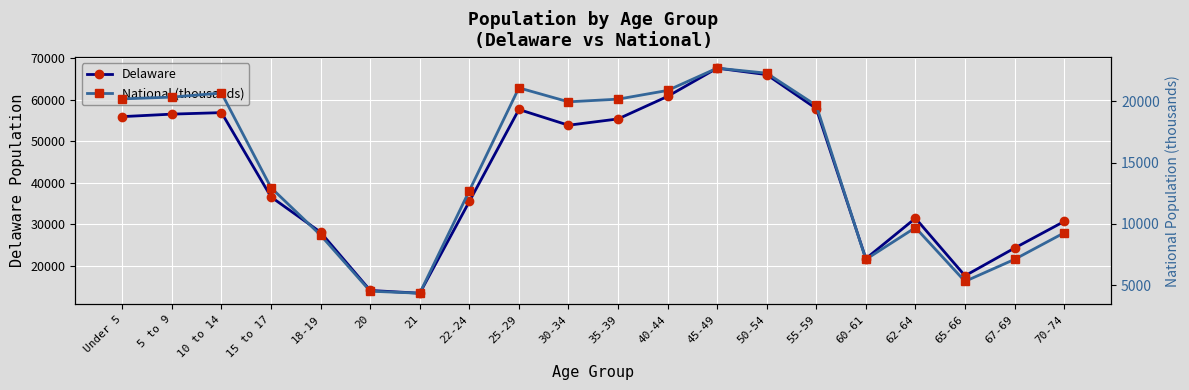

What is the label of the 17th point from the right?

15 to 17